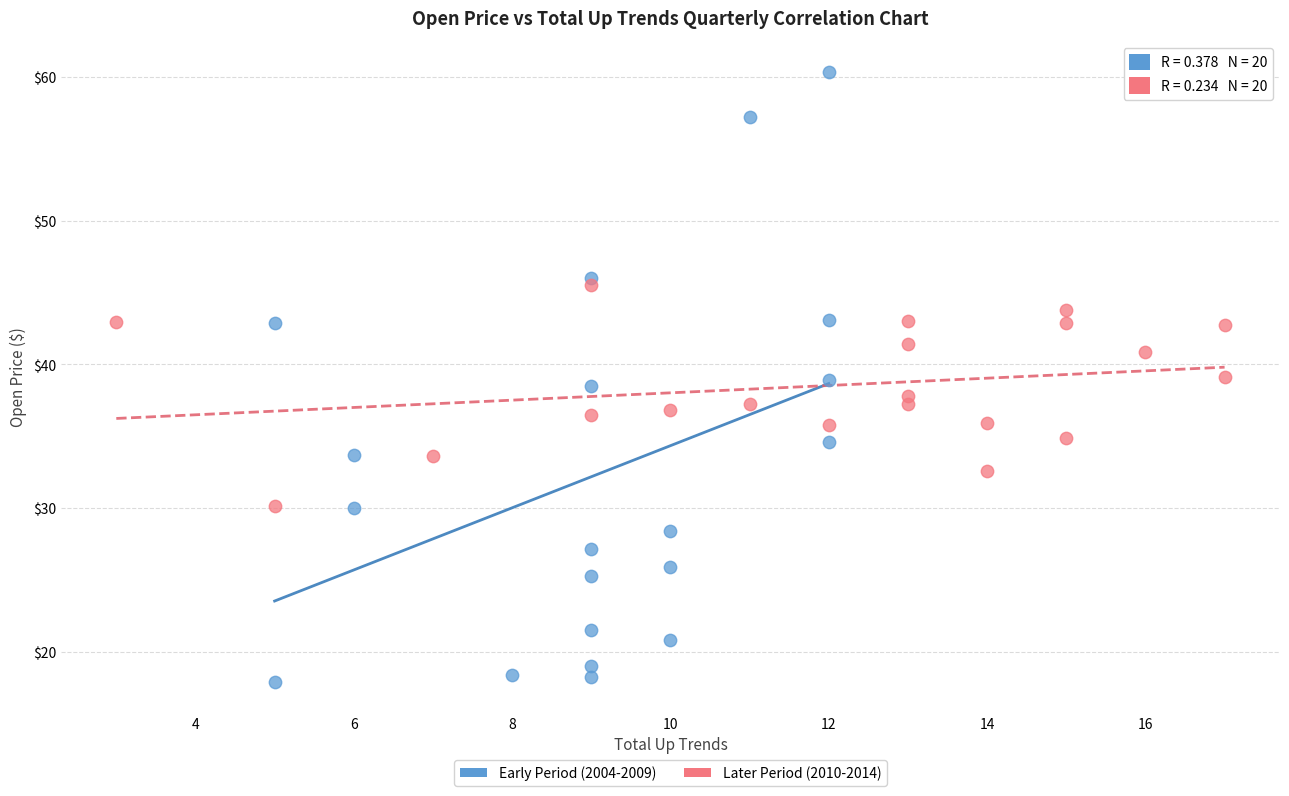

Which series has the largest Y range (max minus min)?

Early Period (2004-2009)